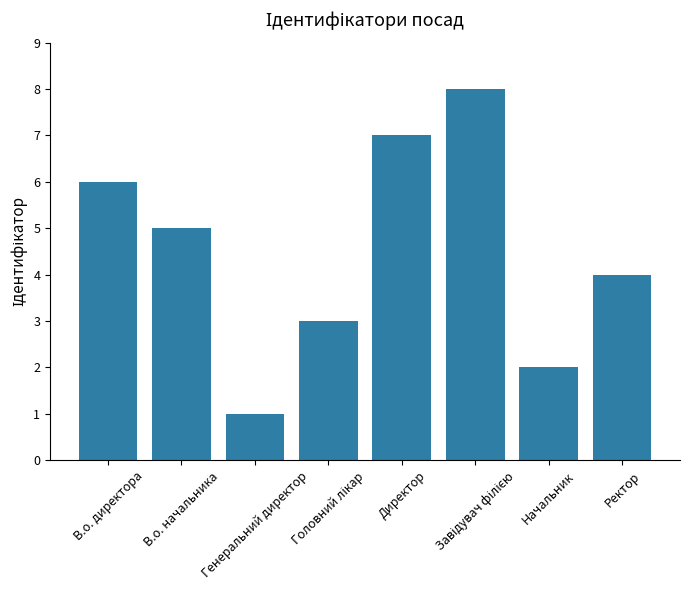

What is the maximum value shown in the chart?

8